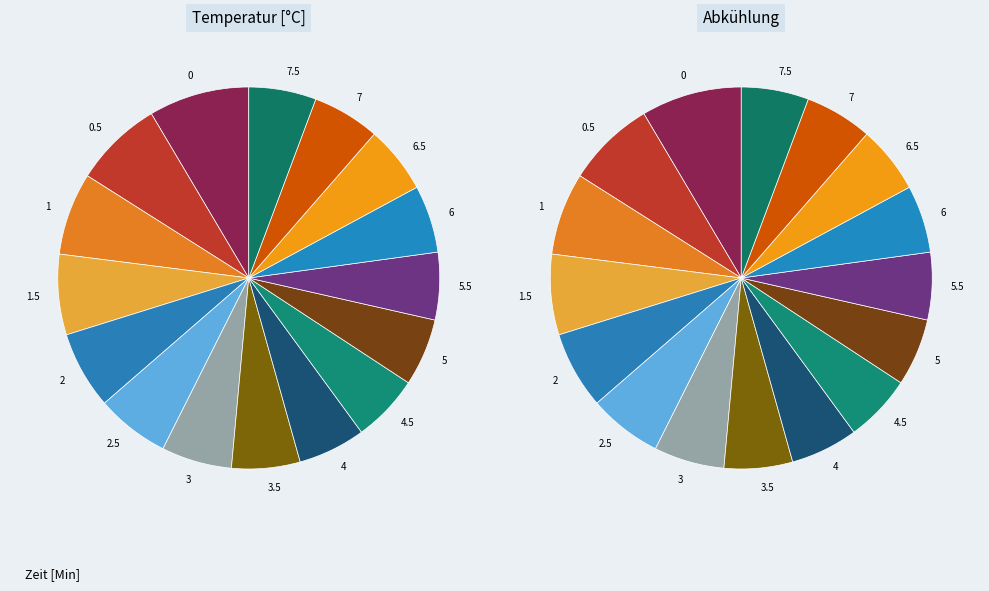

The 7.5 slice represents 1% of the pie. True or false?

False